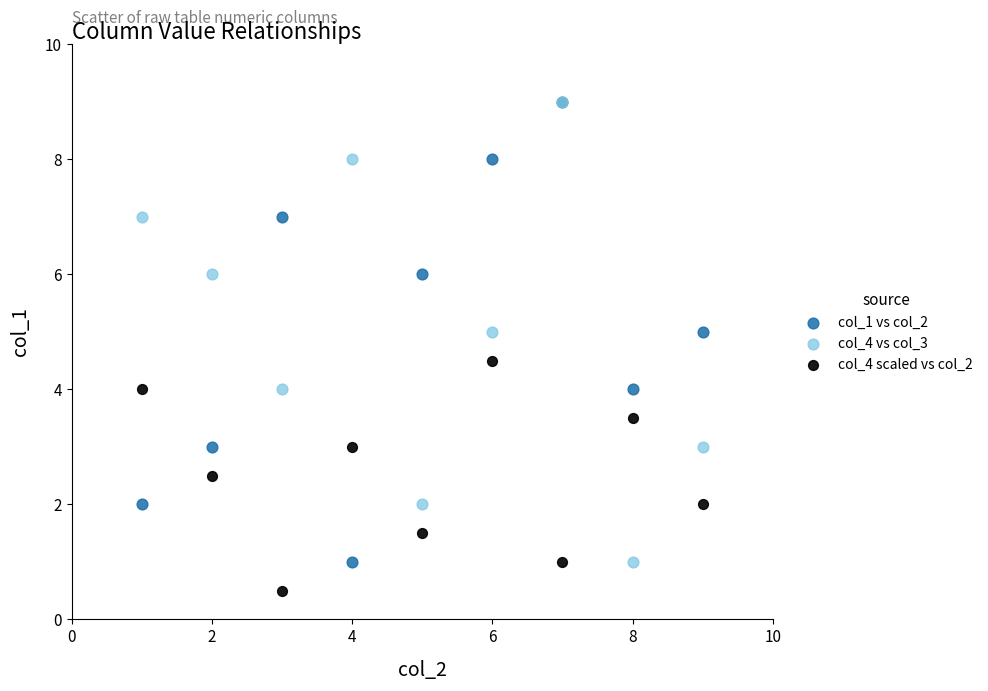

Which series contains the lowest Y value?

col_4 scaled vs col_2